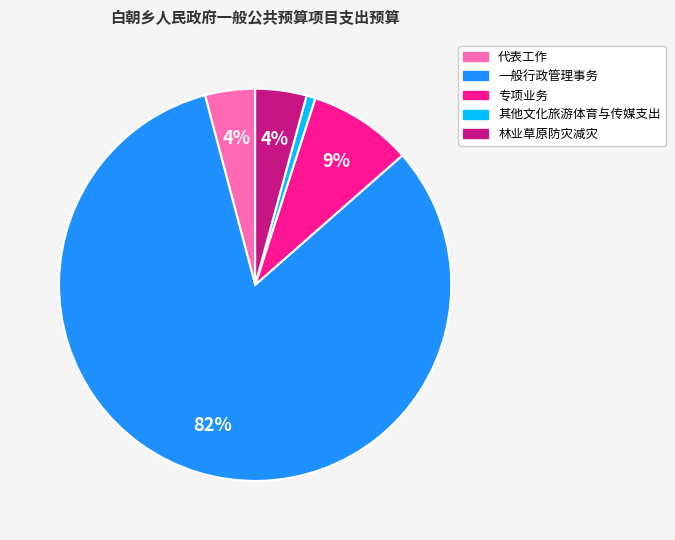

Do 一般行政管理事务 and 其他文化旅游体育与传媒支出 together represent more than half of the pie?

Yes